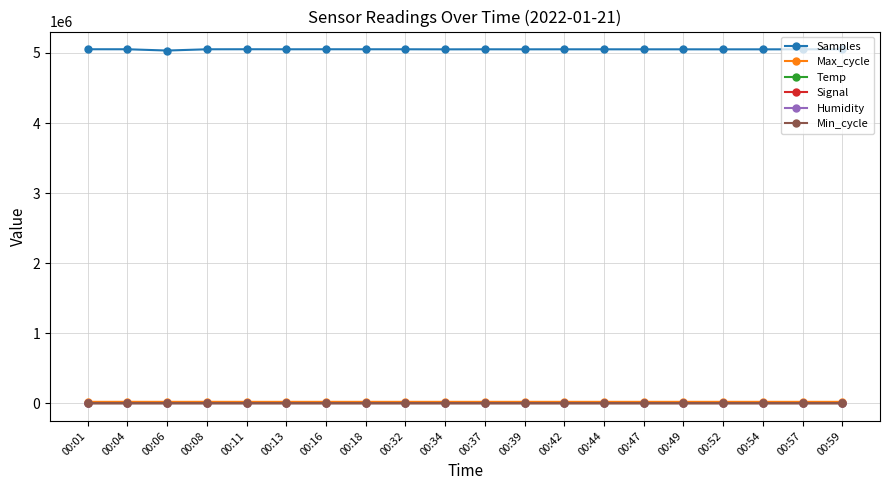

What is the value of the Min_cycle point at the 14th from the left?

28.0